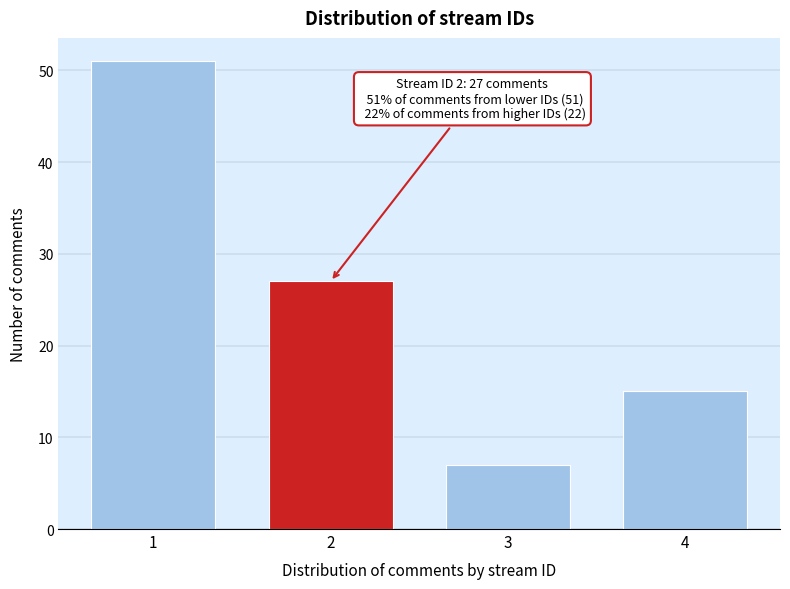

Reading left to right, what are all the values shown in this chart?

51	27	7	15